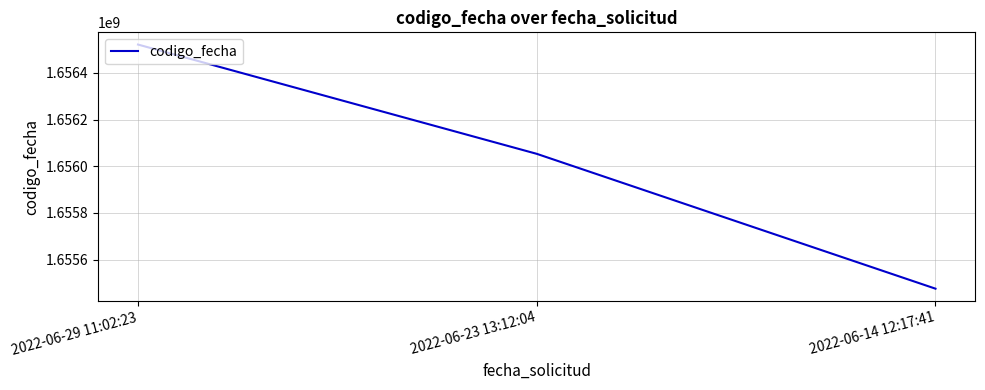

Is this an area chart (filled region under the line)?

No